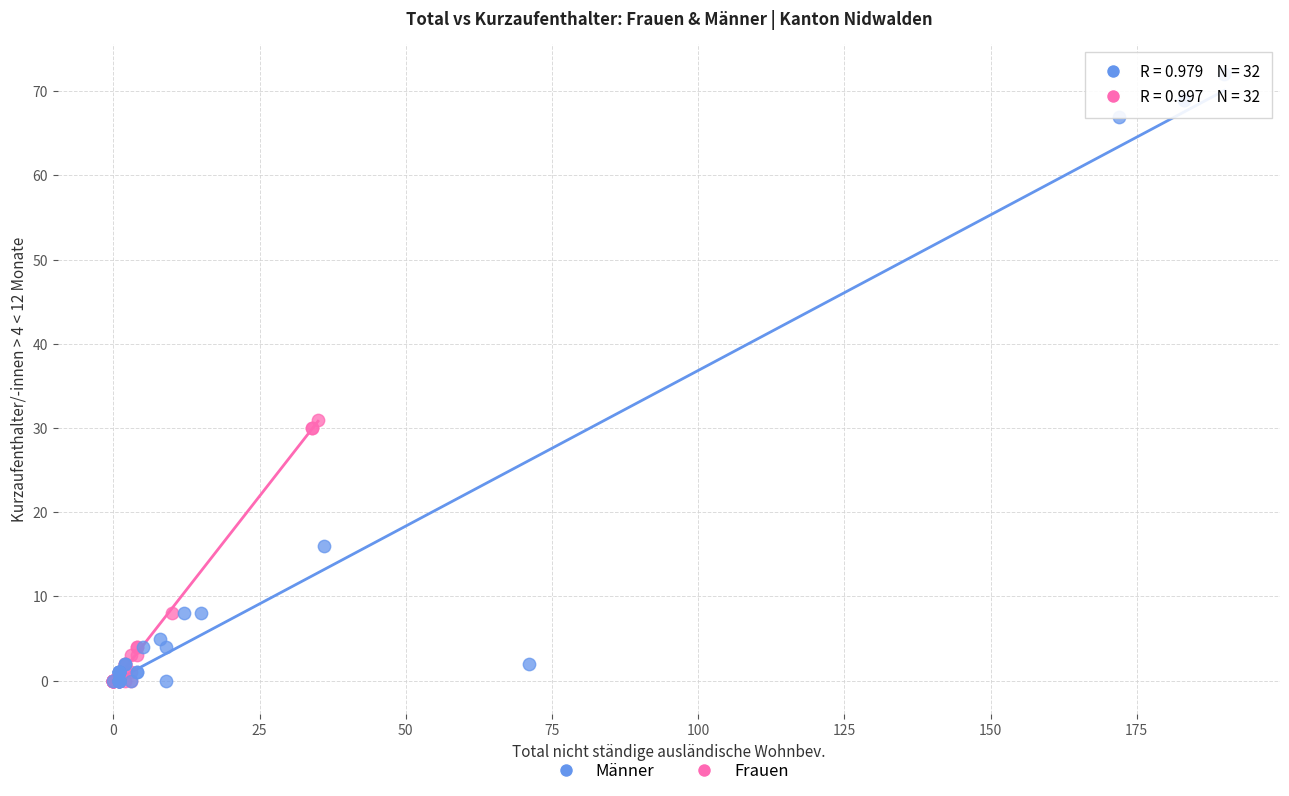

Which series has the largest Y range (max minus min)?

Männer